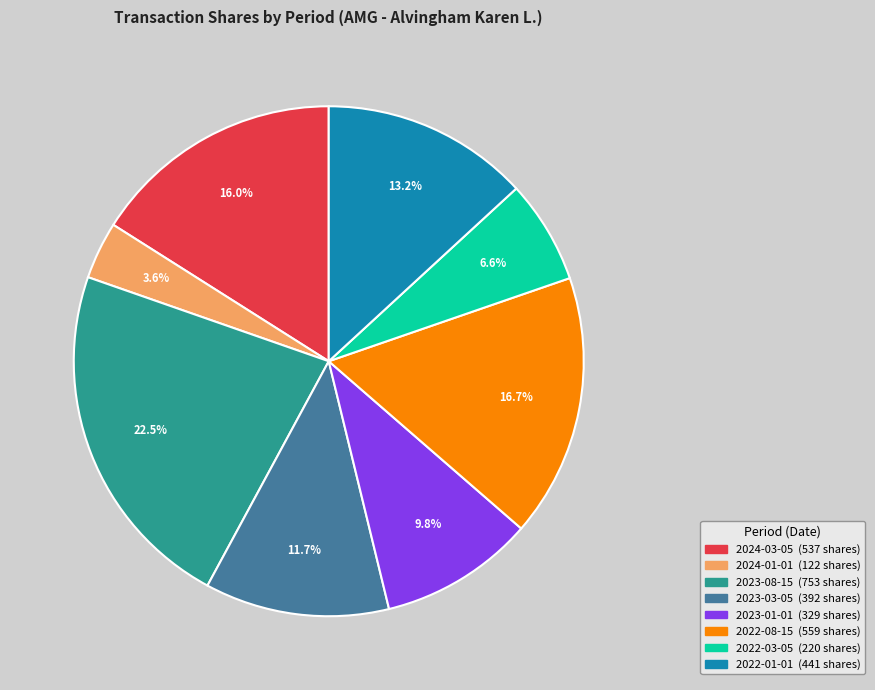

Combined, what portion of the pie is 2023-01-01 and 2024-03-05?

25.8%